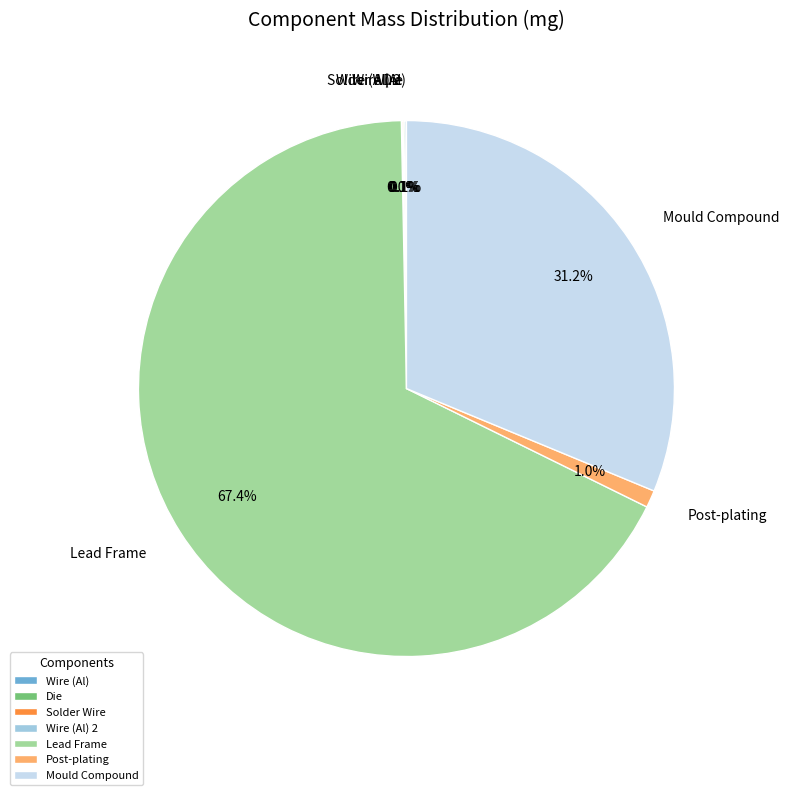

What portion of the pie excludes Post-plating?

99.0%